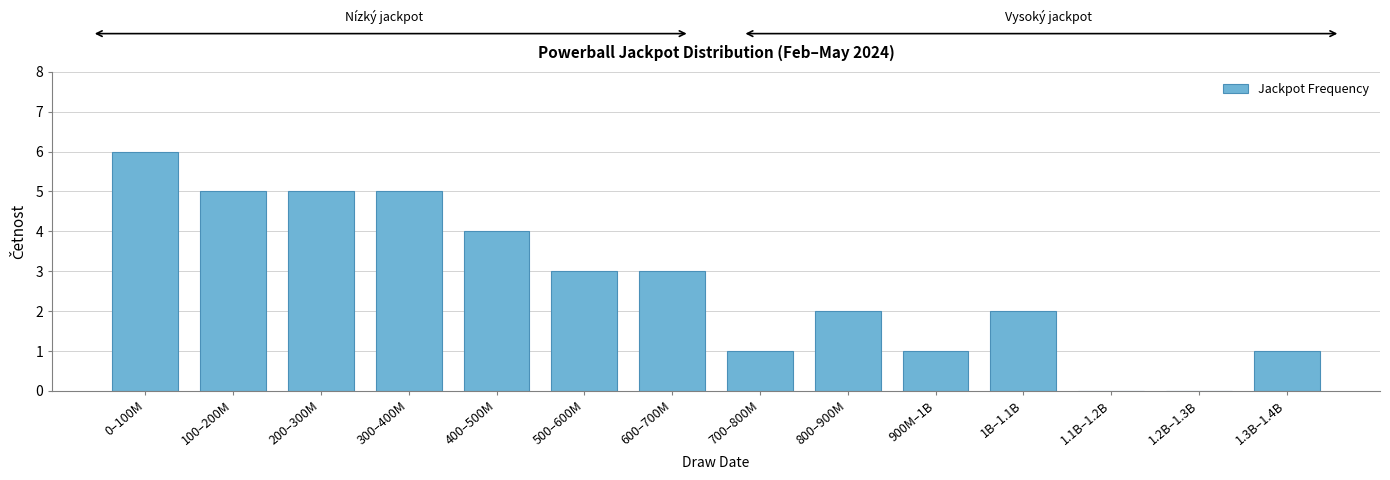

Reading left to right, list all the values displayed in this chart.

0–100M=6	100–200M=5	200–300M=5	300–400M=5	400–500M=4	500–600M=3	600–700M=3	700–800M=1	800–900M=2	900M–1B=1	1B–1.1B=2	1.1B–1.2B=0	1.2B–1.3B=0	1.3B–1.4B=1